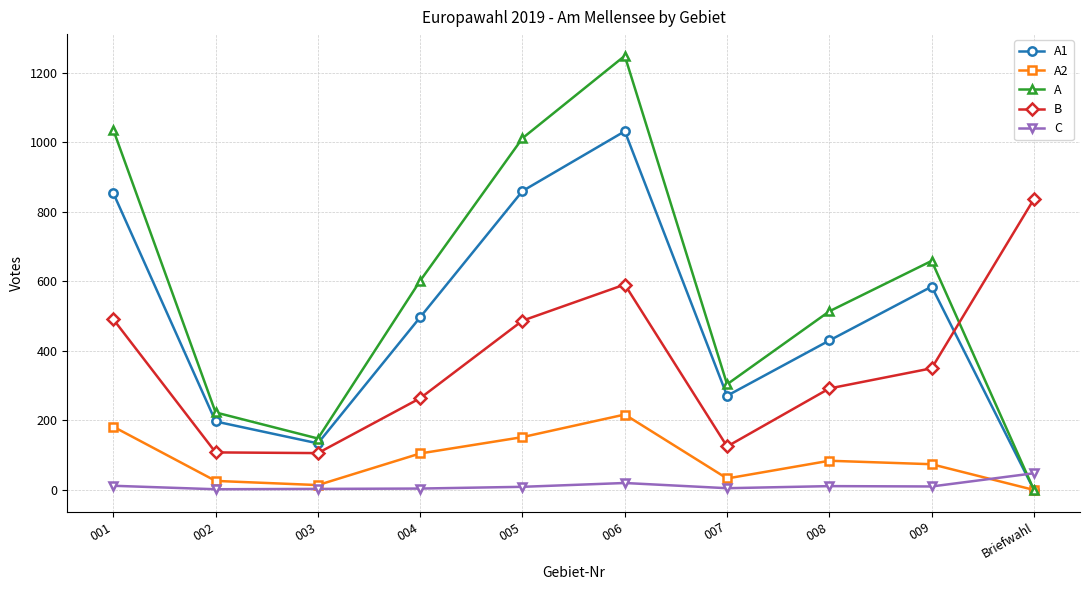

True or false: C has more than 0 interior local peaks.

True